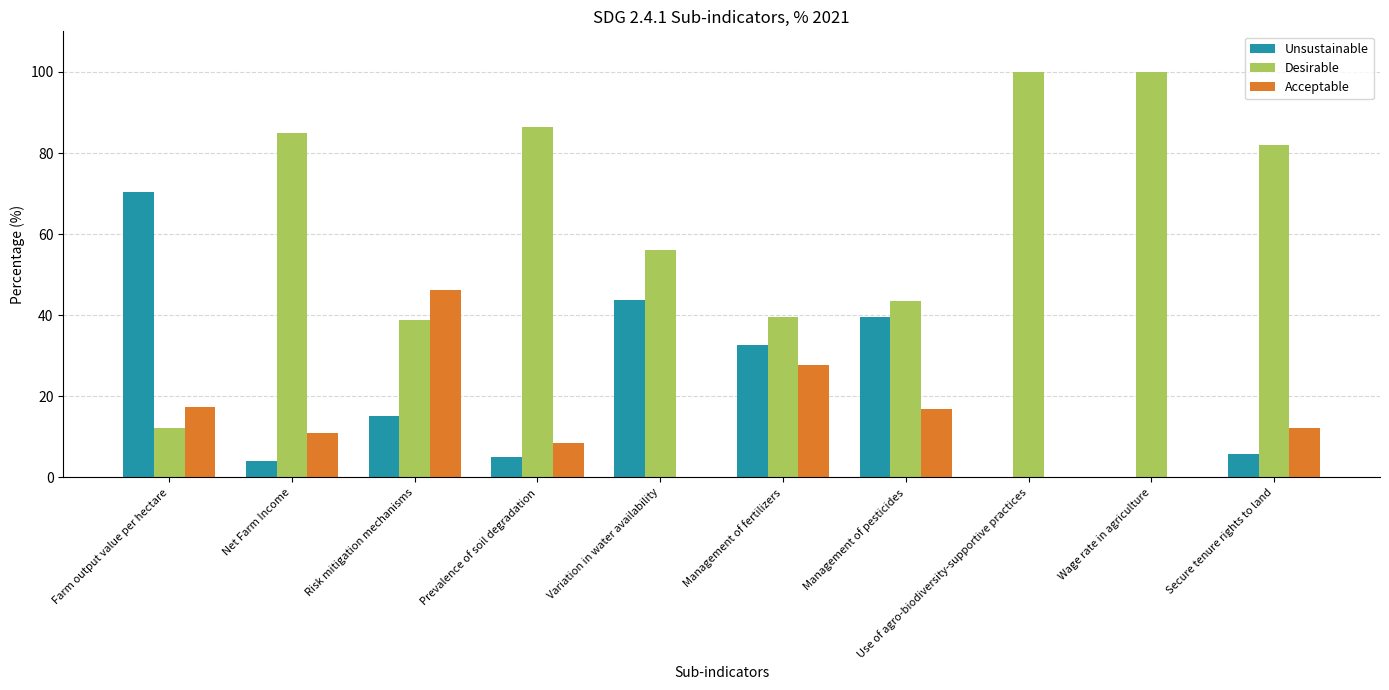

True or false: Acceptable has a value of 0.0 at Wage rate in agriculture.

True